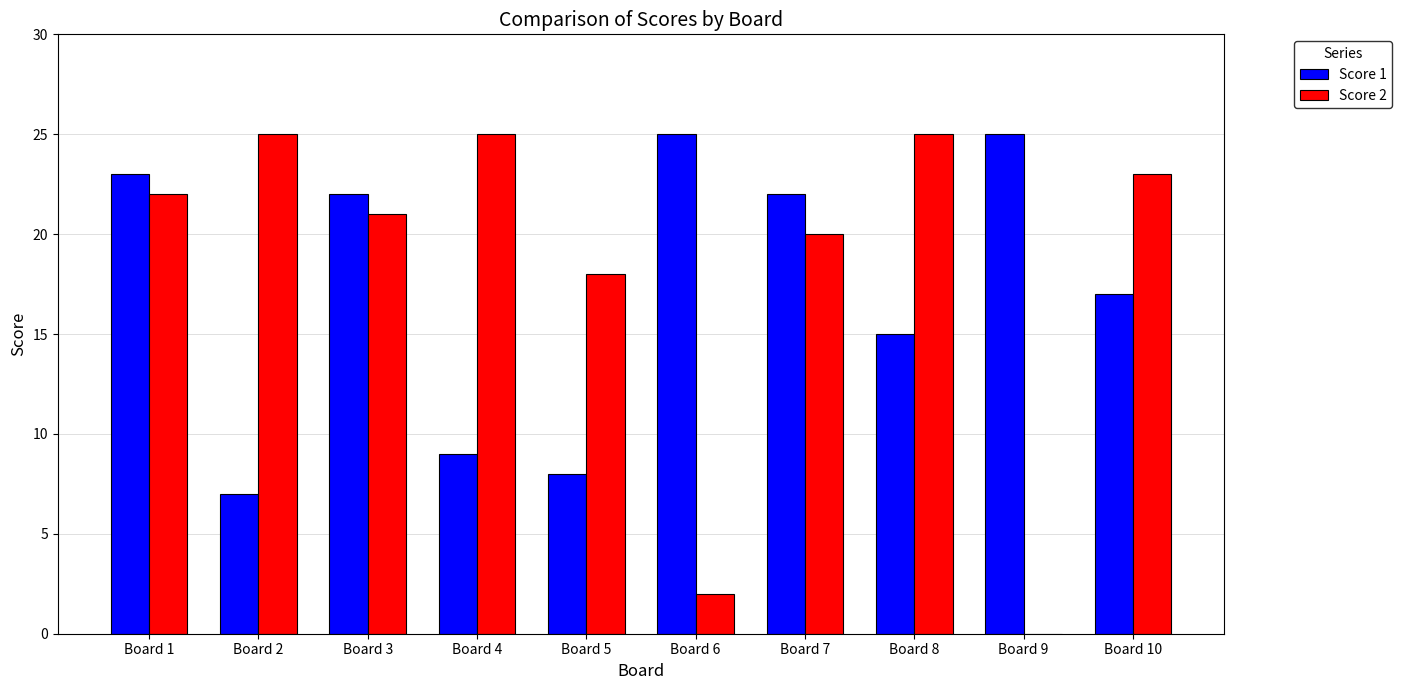

What is the sum of all Score 1 values?

173